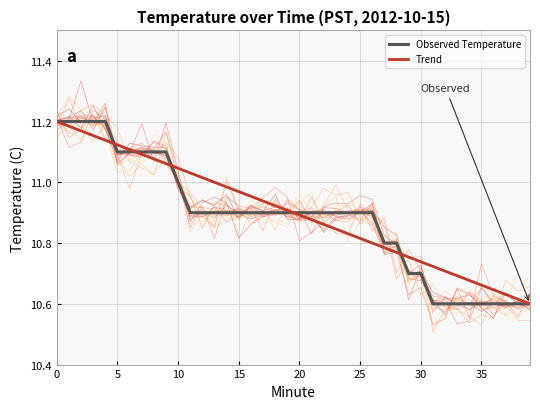

The Trend series shows 16.8 at 33. True or false?

False